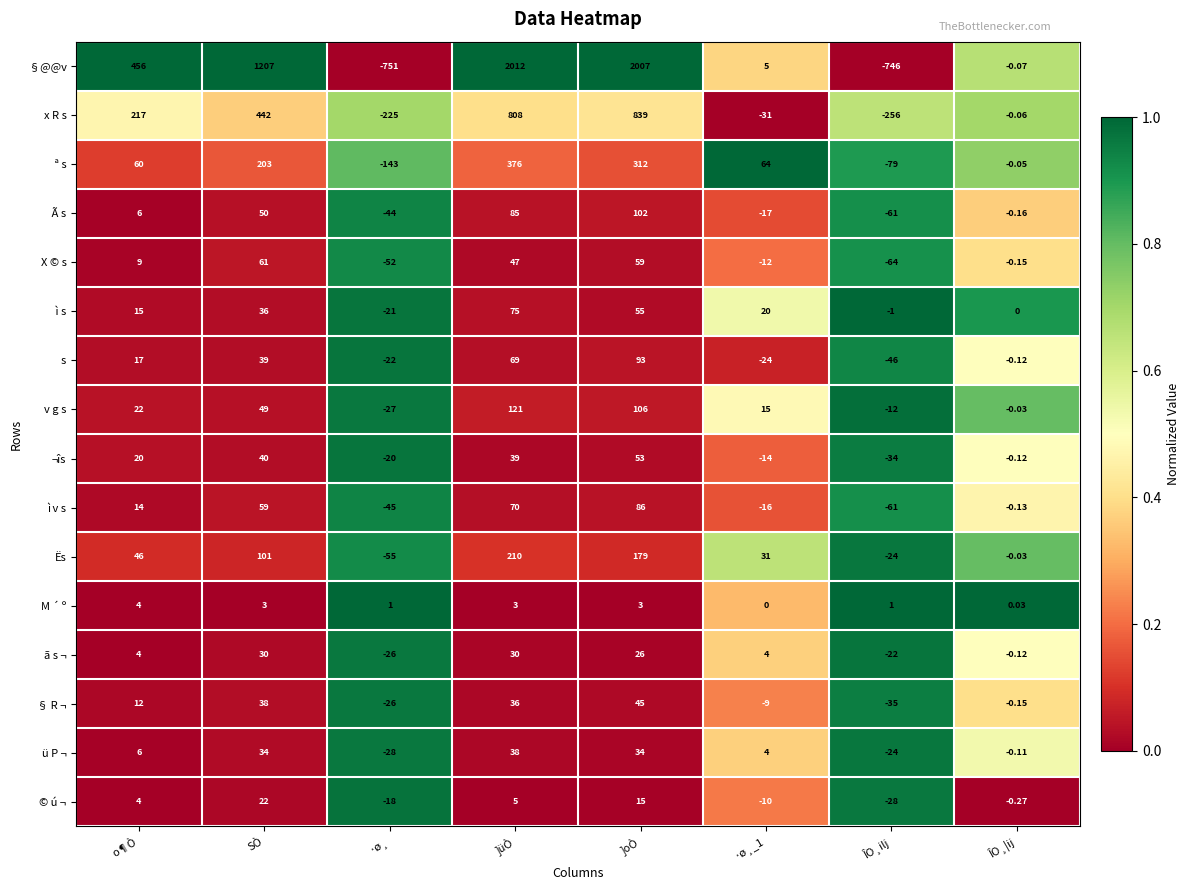

Which series has the widest spread of values?

§@@v